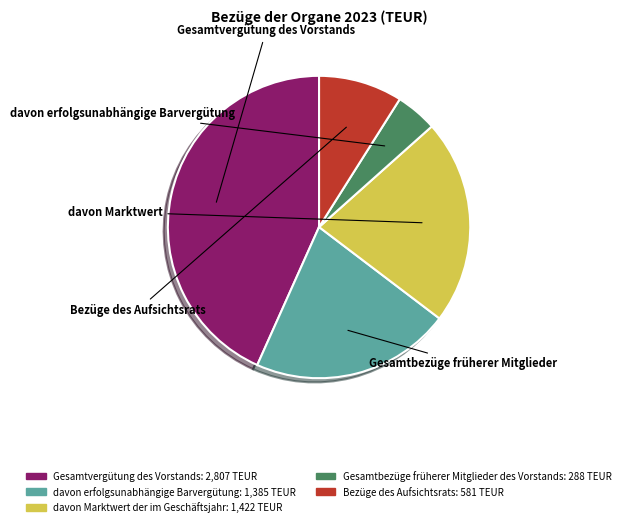

Is the sum of davon Marktwert der im Geschäftsjahr and Gesamtvergütung des Vorstands greater than half?

Yes